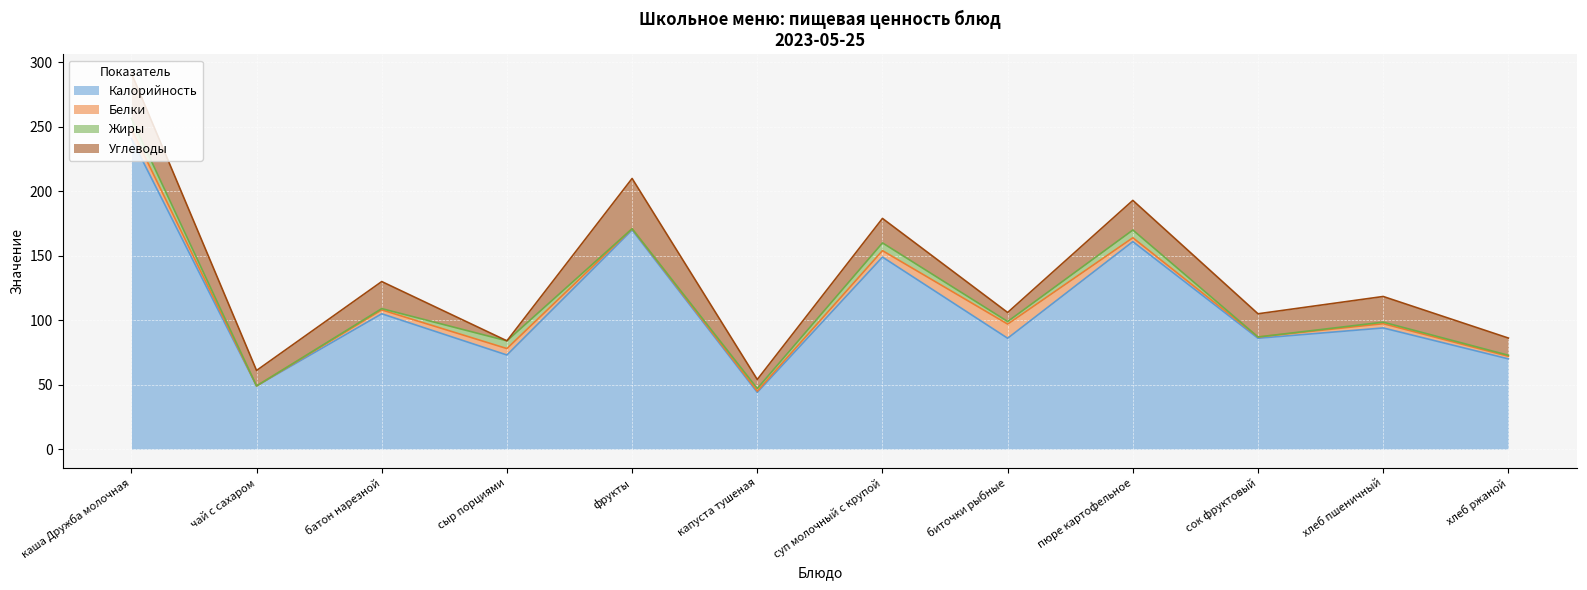

At how many categories does at least one series exceed 115?

4